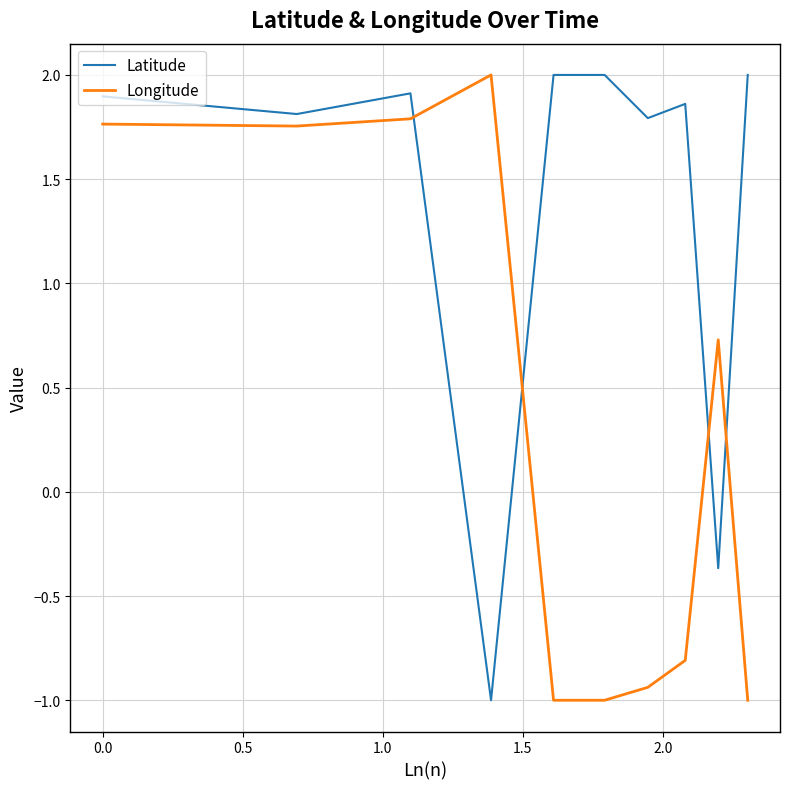

What is the minimum value shown in the chart?

-1.0